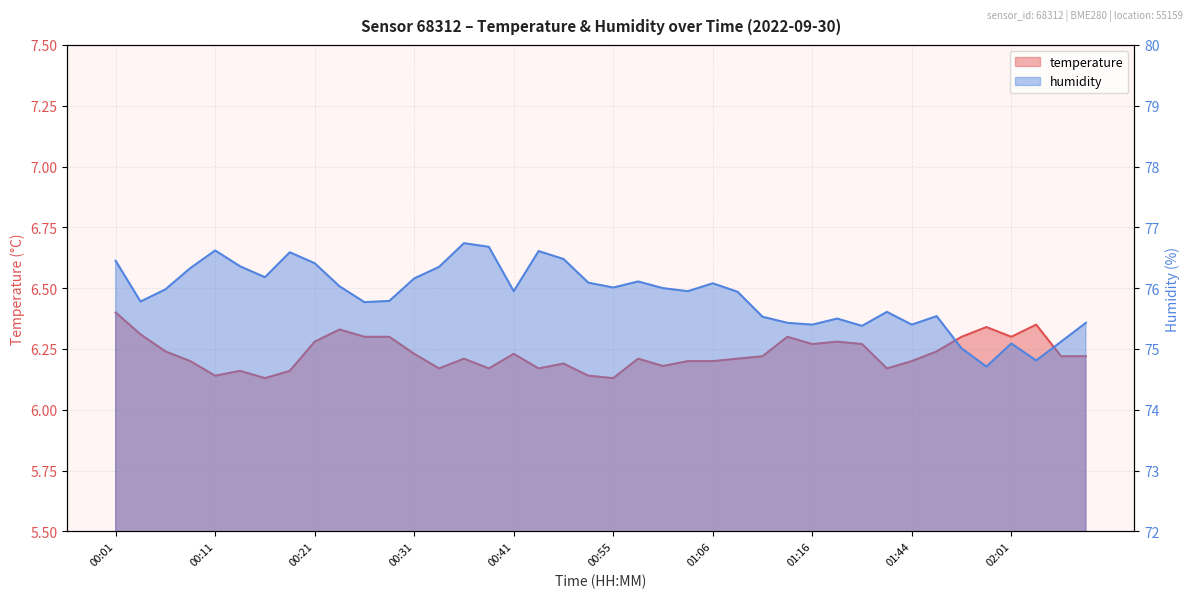

What is the value of the temperature point at the 31st from the left?

6.3